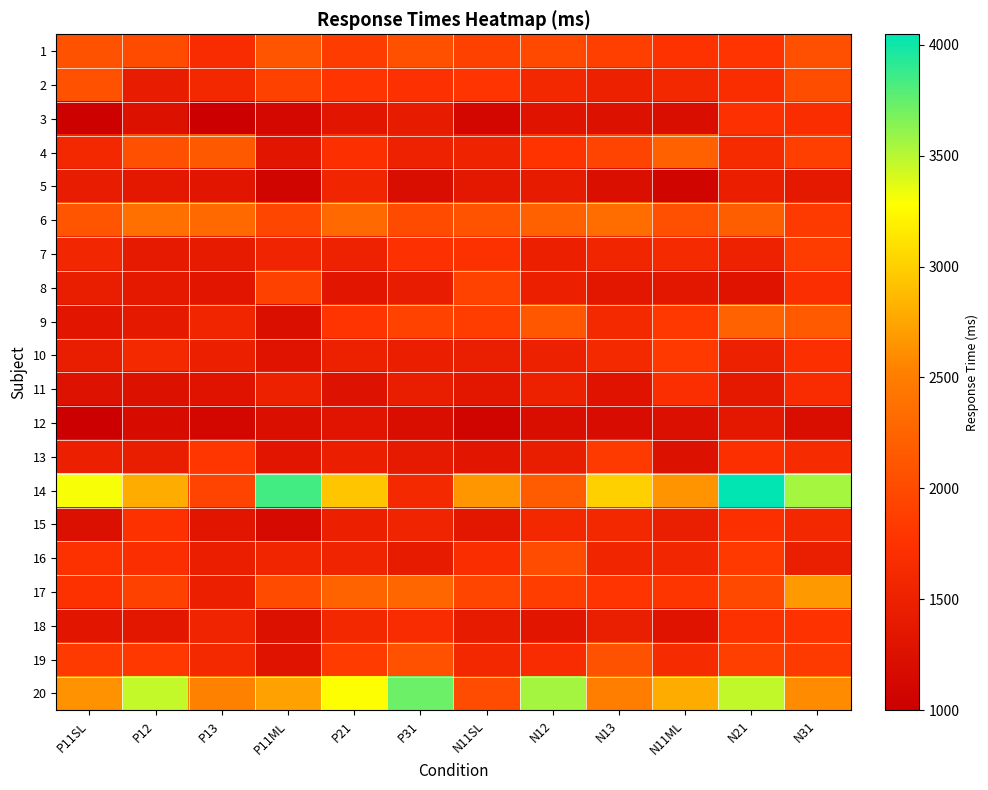

Reading left to right, what are all the values shown in this chart?

1: P11SL=2073	P12=2010	P13=1671	P11ML=2101	P21=1851	P31=2054	N11SL=1908	N12=1975	N13=1887	N11ML=1760	N21=1784	N31=2041
2: P11SL=2064	P12=1426	P13=1589	P11ML=1909	P21=1777	P31=1722	N11SL=1782	N12=1610	N13=1509	N11ML=1611	N21=1687	N31=2028
3: P11SL=1030	P12=1261	P13=999	P11ML=1125	P21=1319	P31=1418	N11SL=1110	N12=1289	N13=1263	N11ML=1225	N21=1726	N31=1678
4: P11SL=1588	P12=2046	P13=2146	P11ML=1342	P21=1712	P31=1518	N11SL=1537	N12=1765	N13=1929	N11ML=2211	N21=1649	N31=1888
5: P11SL=1426	P12=1366	P13=1317	P11ML=1080	P21=1563	P31=1202	N11SL=1367	N12=1416	N13=1226	N11ML=1091	N21=1481	N31=1380
6: P11SL=2106	P12=2373	P13=2299	P11ML=1958	P21=2300	P31=2005	N11SL=2088	N12=2227	N13=2337	N11ML=2042	N21=2200	N31=1841
7: P11SL=1574	P12=1397	P13=1414	P11ML=1552	P21=1519	P31=1724	N11SL=1747	N12=1482	N13=1566	N11ML=1634	N21=1521	N31=1860
8: P11SL=1435	P12=1378	P13=1317	P11ML=1906	P21=1343	P31=1427	N11SL=1911	N12=1482	N13=1354	N11ML=1361	N21=1290	N31=1696
9: P11SL=1322	P12=1384	P13=1562	P11ML=1238	P21=1784	P31=1917	N11SL=1866	N12=2123	N13=1621	N11ML=1818	N21=2235	N31=2152
10: P11SL=1439	P12=1624	P13=1484	P11ML=1300	P21=1497	P31=1474	N11SL=1459	N12=1505	N13=1617	N11ML=1823	N21=1506	N31=1704
11: P11SL=1278	P12=1268	P13=1293	P11ML=1499	P21=1279	P31=1434	N11SL=1350	N12=1498	N13=1286	N11ML=1701	N21=1389	N31=1666
12: P11SL=1016	P12=1183	P13=1122	P11ML=1228	P21=1306	P31=1199	N11SL=1077	N12=1222	N13=1193	N11ML=1250	N21=1370	N31=1223
13: P11SL=1490	P12=1436	P13=1792	P11ML=1317	P21=1469	P31=1402	N11SL=1334	N12=1434	N13=1836	N11ML=1263	N21=1715	N31=1657
14: P11SL=3306	P12=2794	P13=1929	P11ML=3842	P21=2948	P31=1625	N11SL=2660	N12=2162	N13=3009	N11ML=2647	N21=4047	N31=3548
15: P11SL=1246	P12=1749	P13=1338	P11ML=1159	P21=1482	P31=1546	N11SL=1354	N12=1604	N13=1610	N11ML=1463	N21=1716	N31=1602
16: P11SL=1735	P12=1693	P13=1464	P11ML=1566	P21=1548	P31=1405	N11SL=1688	N12=2016	N13=1562	N11ML=1578	N21=1831	N31=1460
17: P11SL=1735	P12=1909	P13=1490	P11ML=2009	P21=2239	P31=2277	N11SL=1943	N12=1863	N13=1784	N11ML=1788	N21=1980	N31=2682
18: P11SL=1320	P12=1358	P13=1543	P11ML=1262	P21=1584	P31=1662	N11SL=1412	N12=1332	N13=1461	N11ML=1293	N21=1742	N31=1754
19: P11SL=1833	P12=1815	P13=1616	P11ML=1286	P21=1850	P31=2061	N11SL=1595	N12=1671	N13=2072	N11ML=1643	N21=1891	N31=1843
20: P11SL=2638	P12=3461	P13=2537	P11ML=2730	P21=3287	P31=3725	N11SL=2017	N12=3553	N13=2513	N11ML=2792	N21=3465	N31=2605